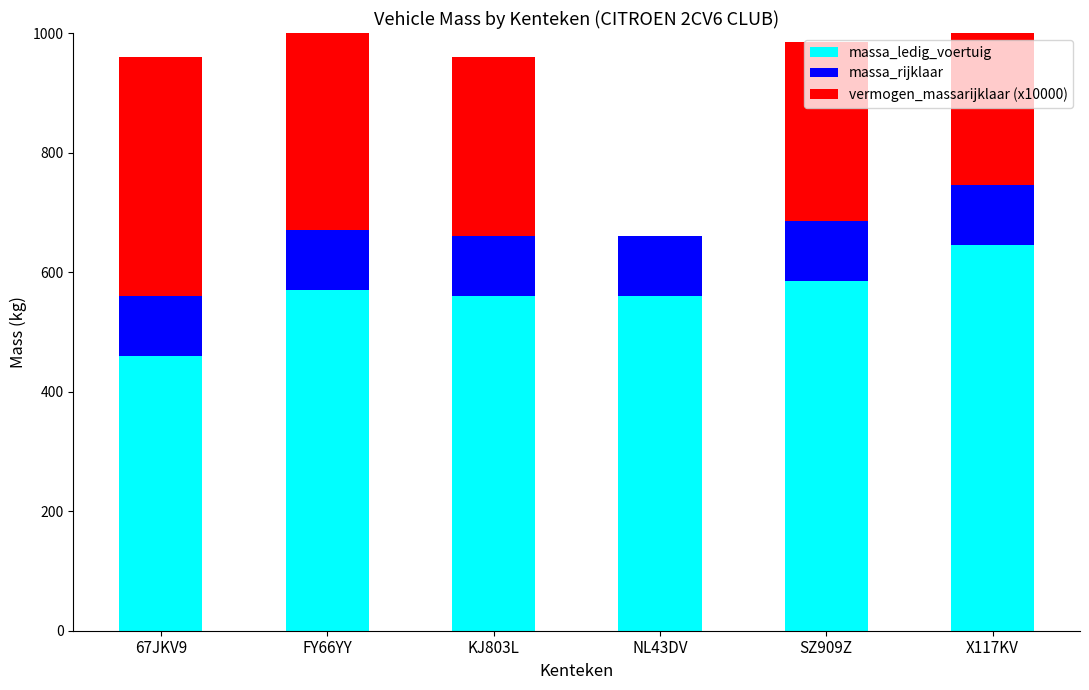

What is the label of the 5th bar from the right?

FY66YY